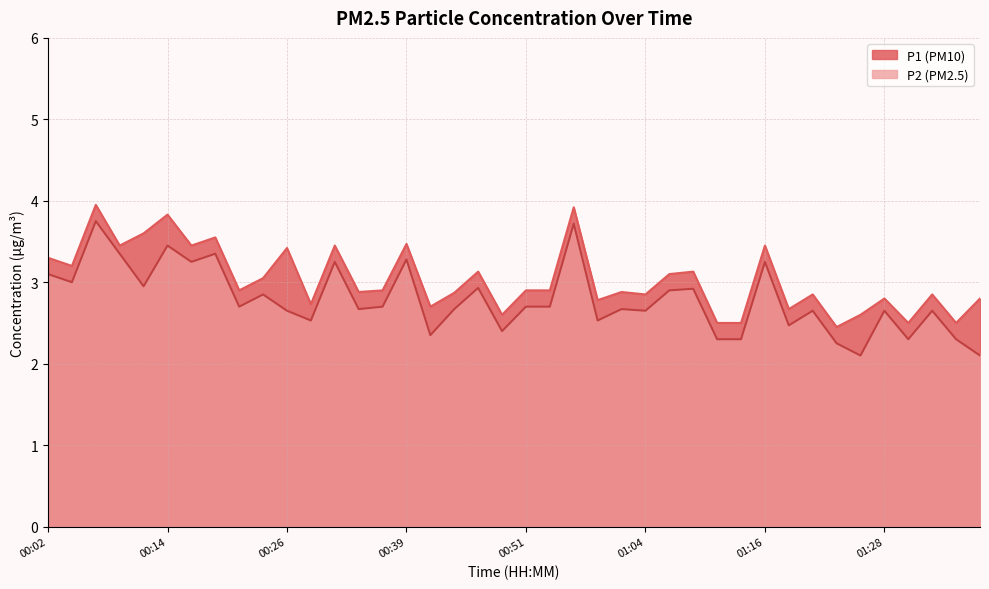

Where is the first local minimum for P1?

00:04